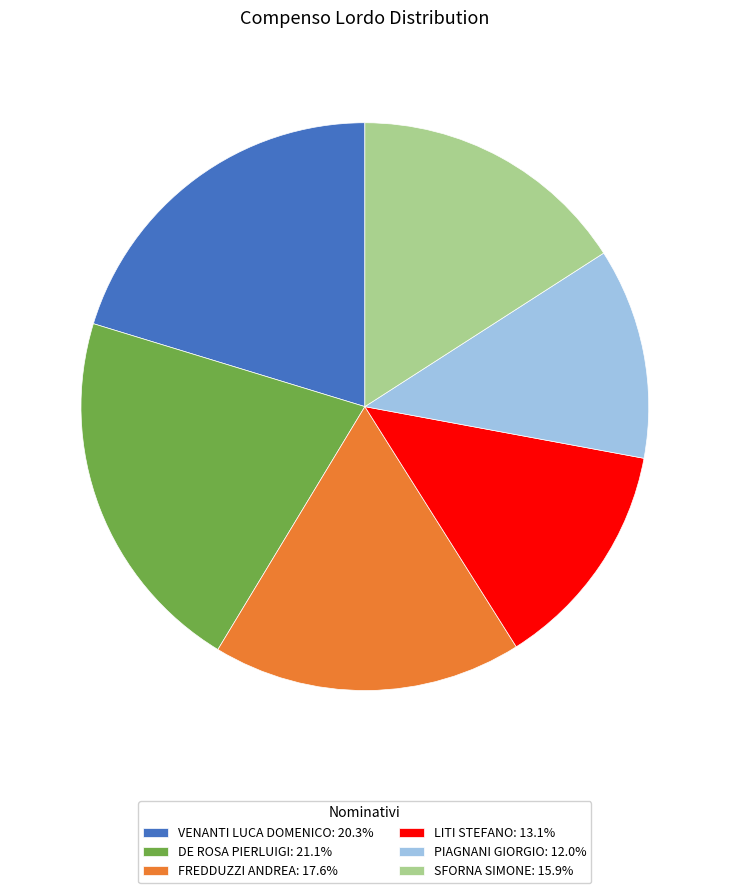

Is there a majority slice in this chart?

No